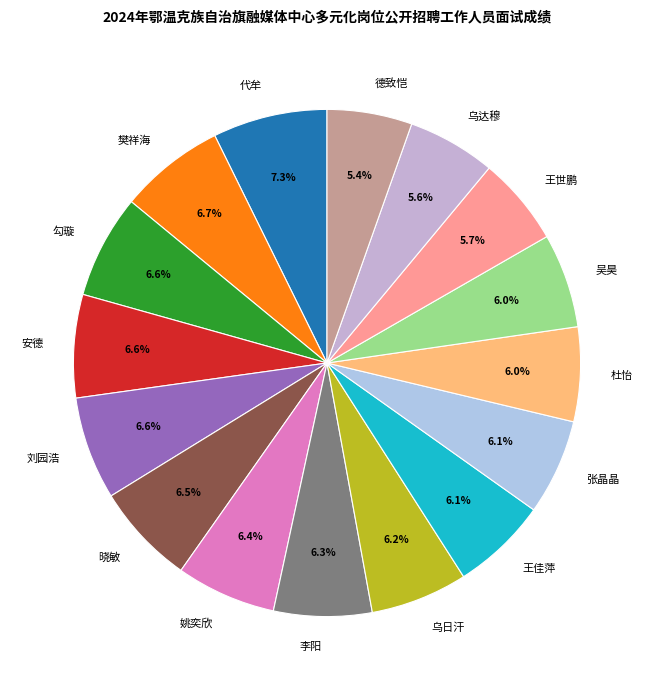

The 张晶晶 slice represents 1% of the pie. True or false?

False